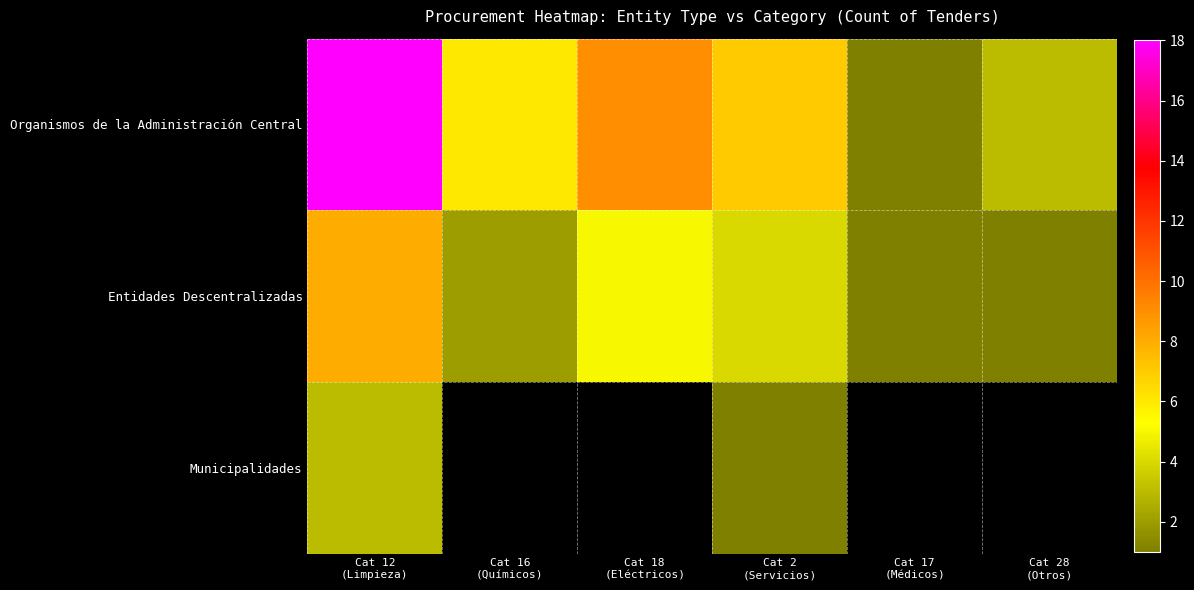

The value of Municipalidades at Cat 12 (Limpieza) is 4.3. True or false?

False